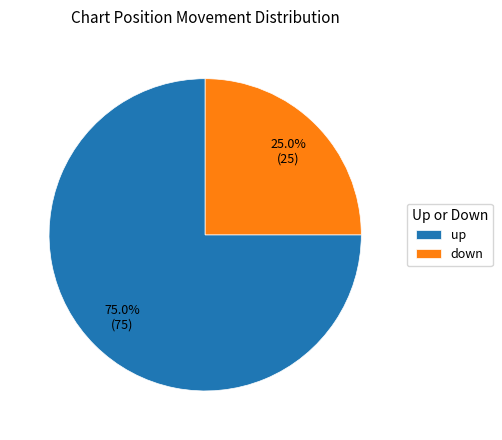

How much of the chart is everything except up?

25.0%